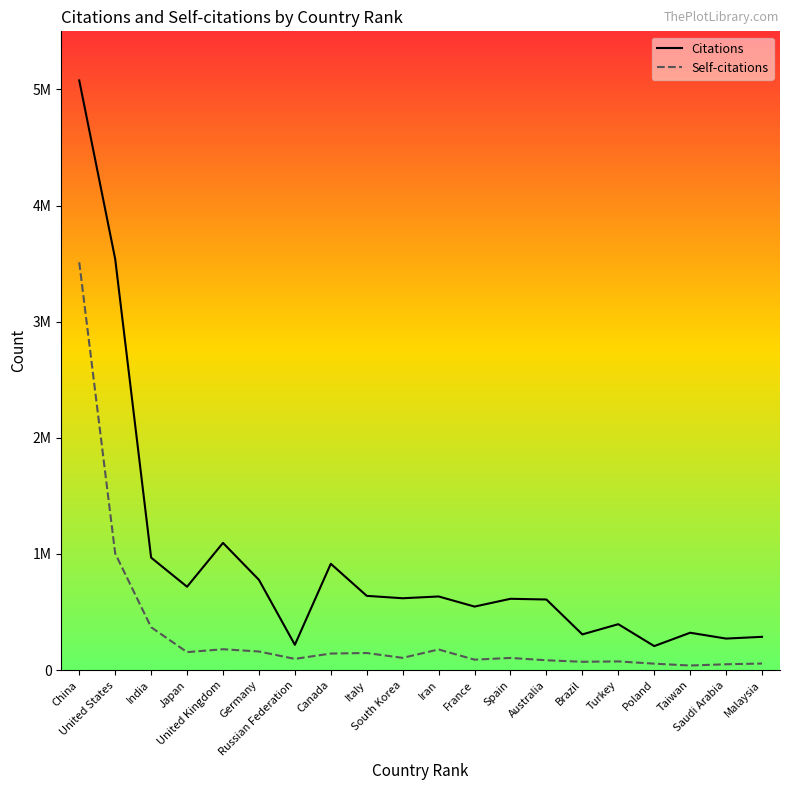

At China, list the series in order from smallest to largest.

Self-citations, Citations